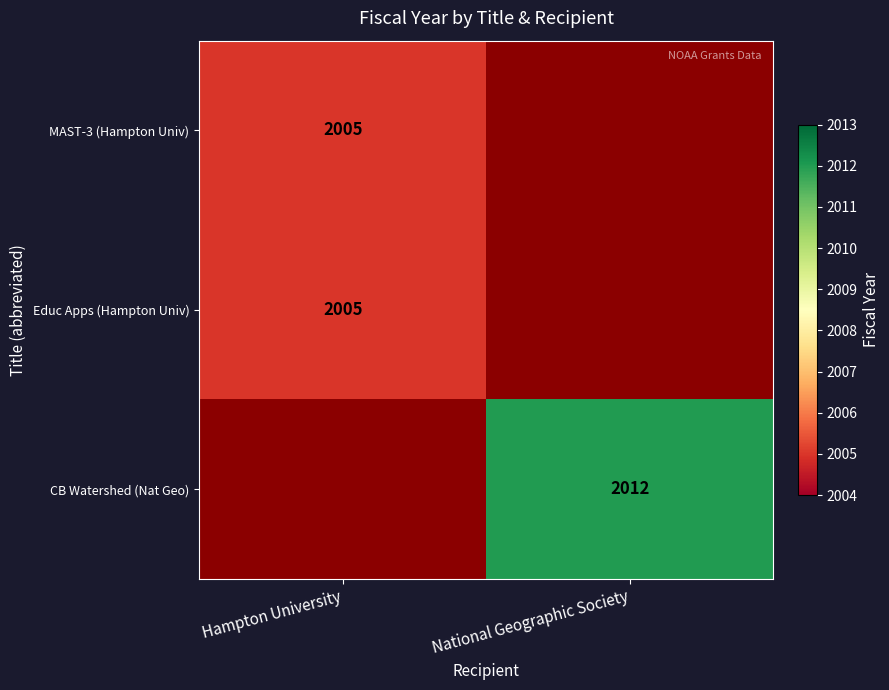

At which category does the chart reach its peak across all series?

National Geographic Society